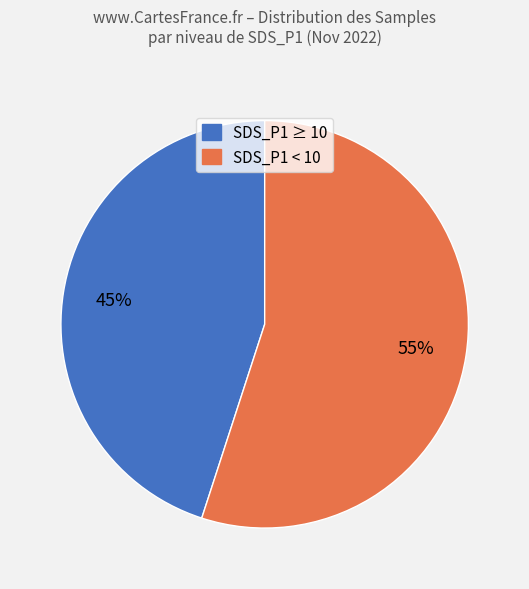

Does any single category account for the majority?

Yes